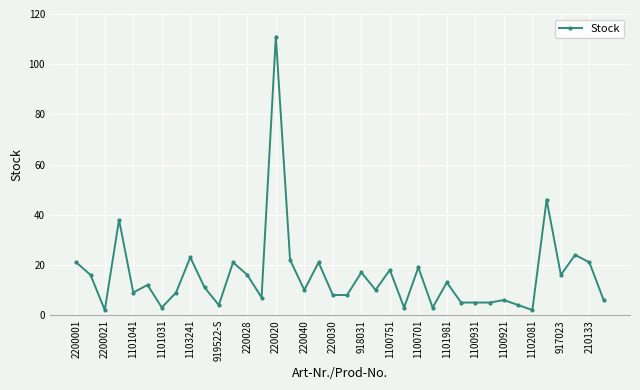

How many lines are shown in the chart?

1